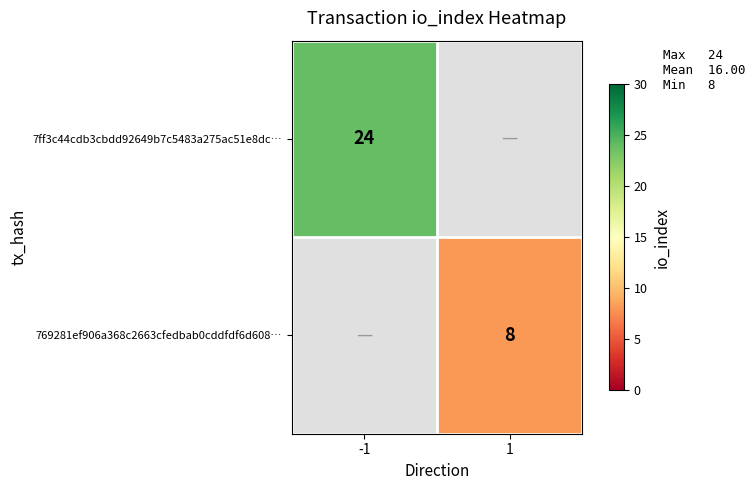

True or false: 769281ef906a368c2663cfedbab0cddfdf6d608… has a value of 3 at 1.

False